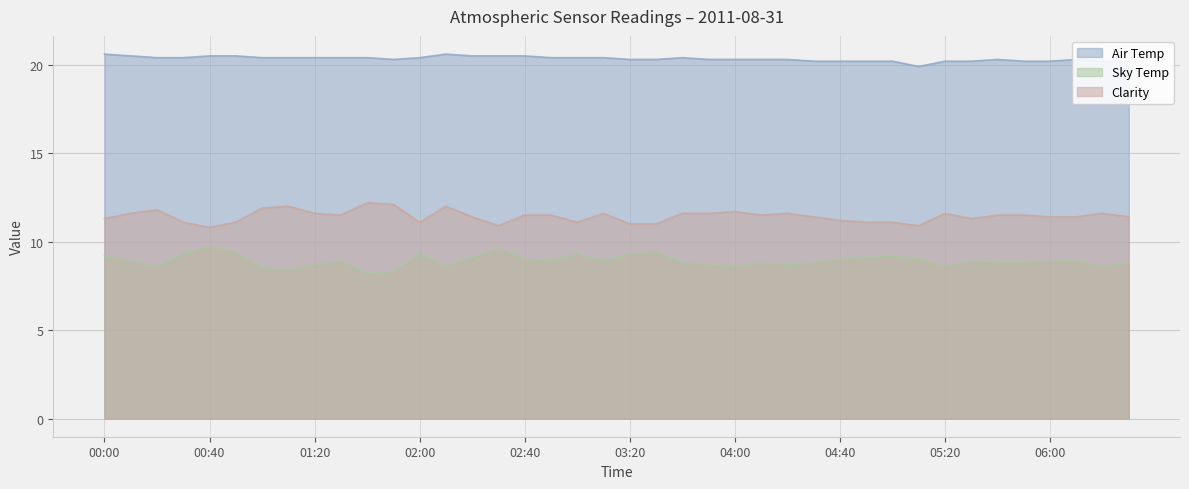

How many distinct data groups are displayed?

3